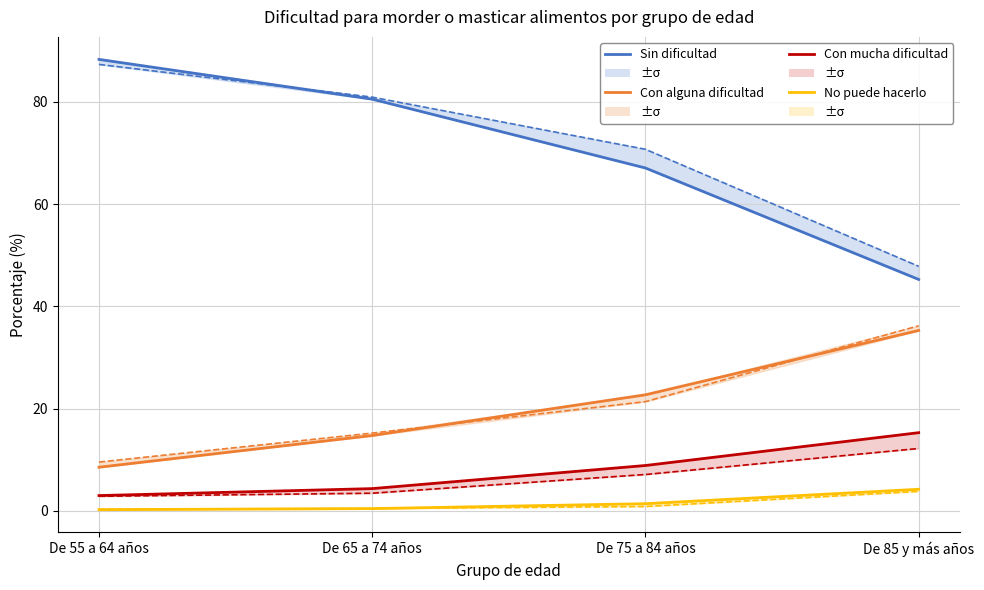

The value of Sin dificultad at De 55 a 64 años is 148.5. True or false?

False